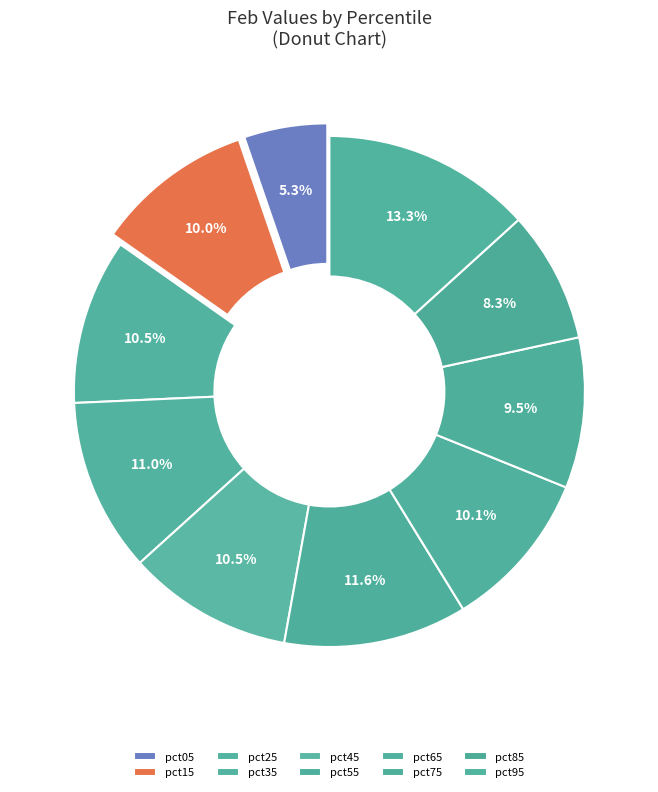

How many slices are in this pie chart?

10